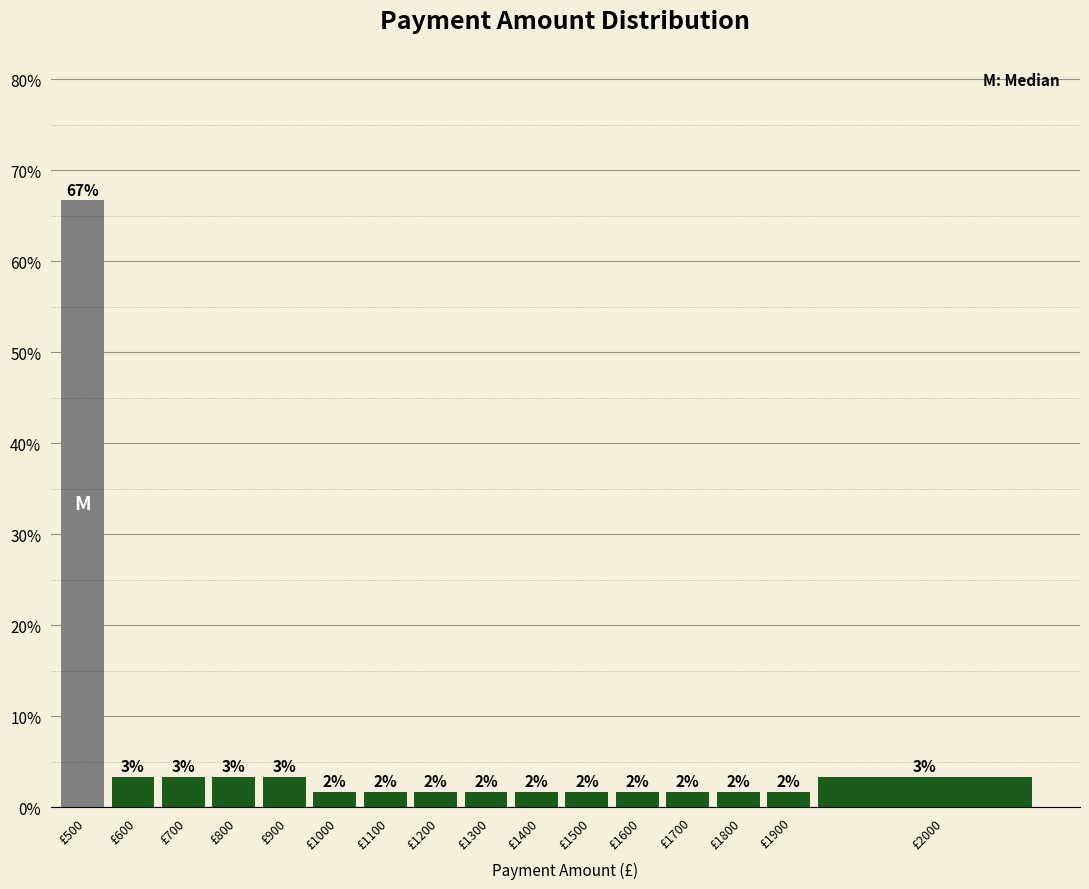

Does the chart contain any negative values?

No